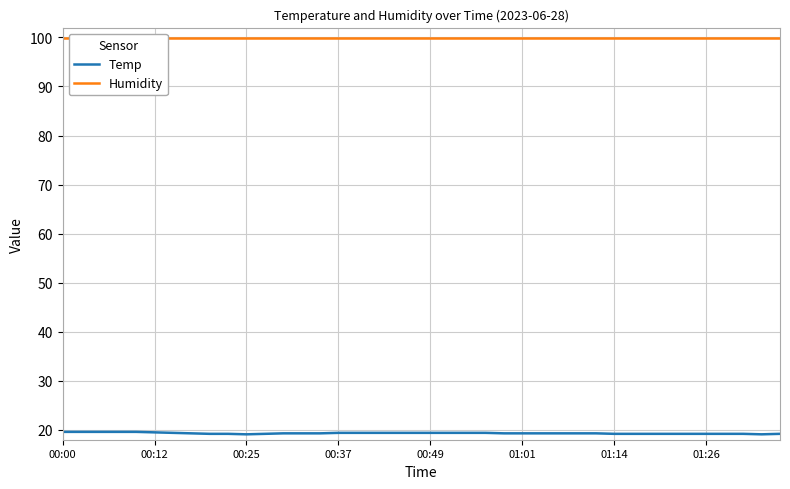

In Temp, how many points are lower than both neighbors (excluding endpoints)?

2